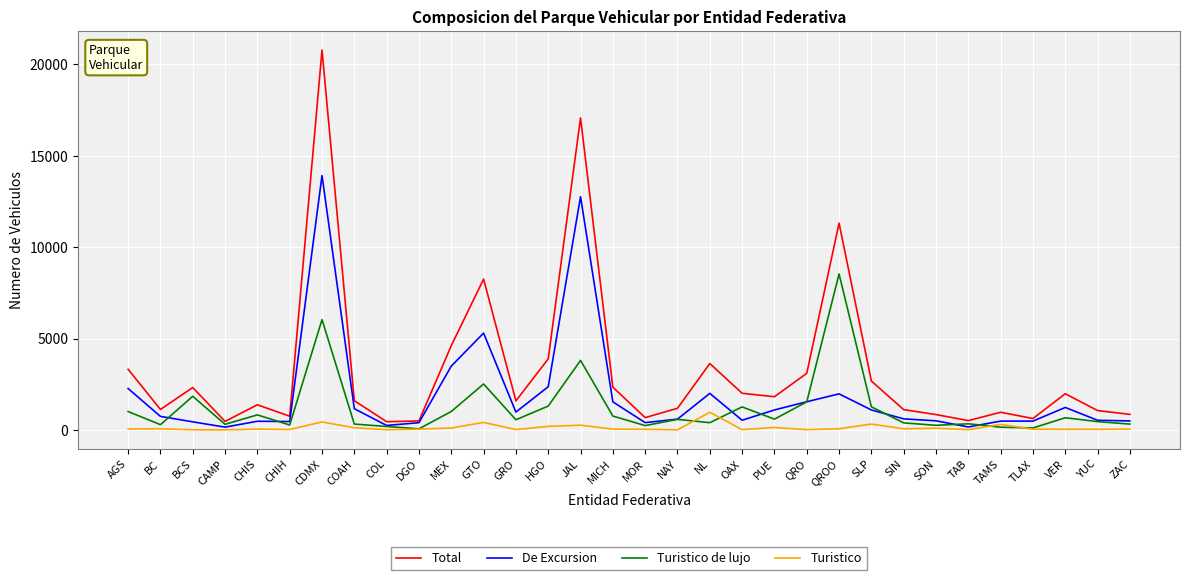

Which series has the widest spread of values?

Total